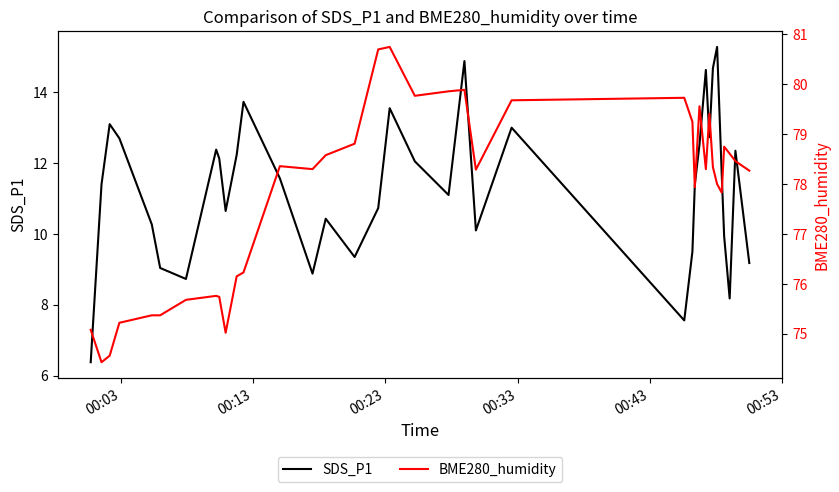

Which series has the largest total across all categories?

BME280_humidity